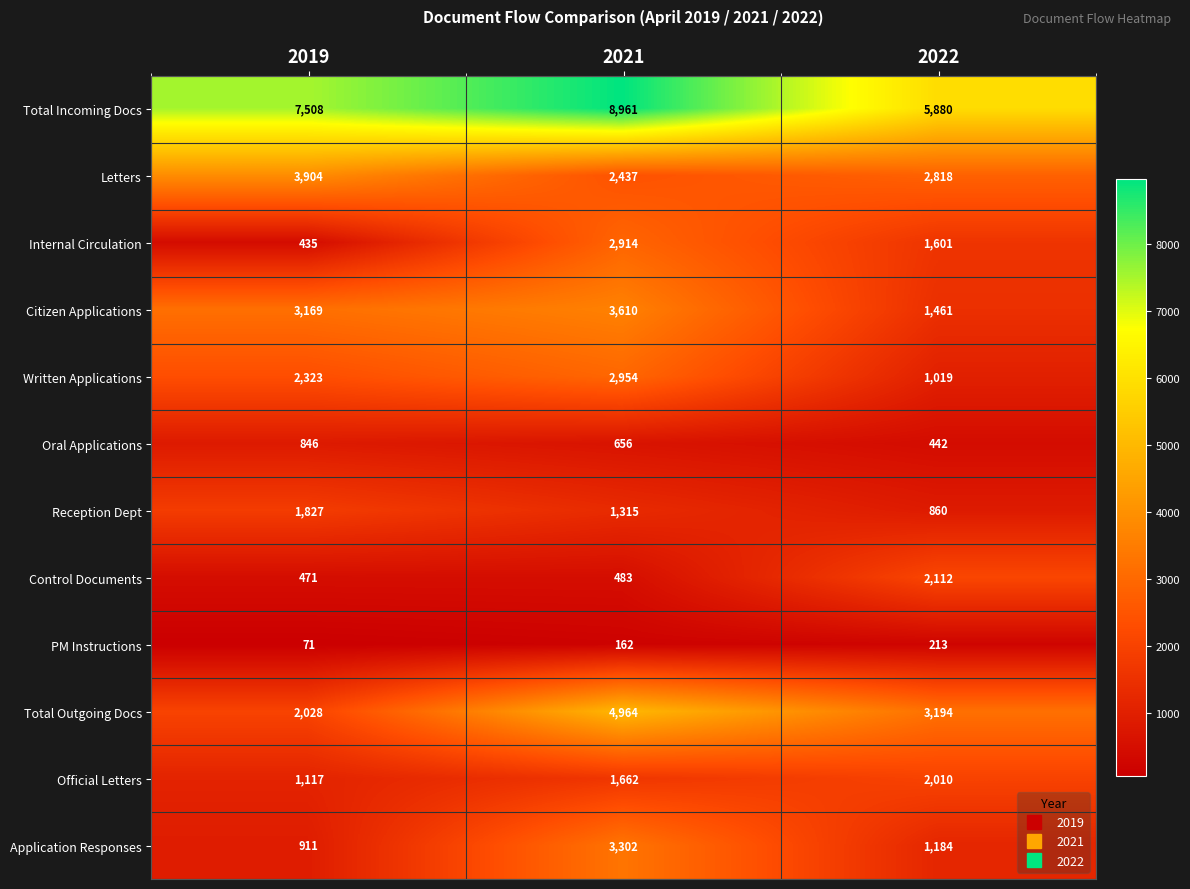

Count the number of data series in this chart.

12